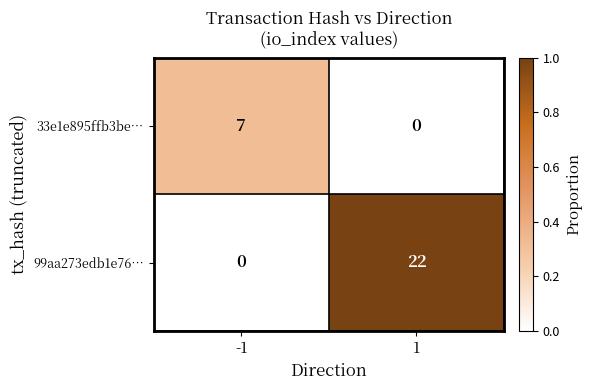

The value of 99aa273edb1e76… at 1 is 6. True or false?

False